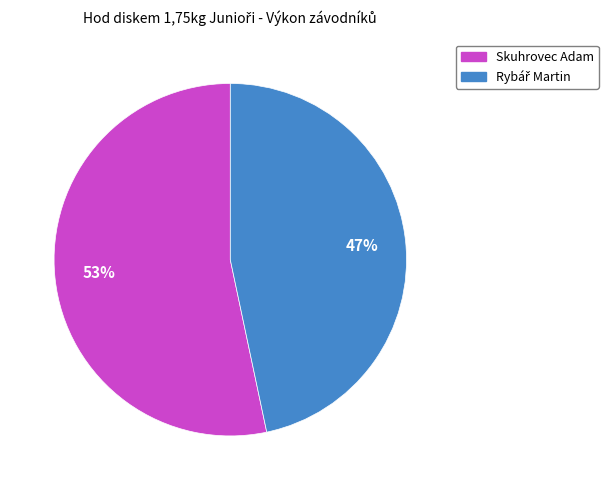

Does any single category account for the majority?

Yes